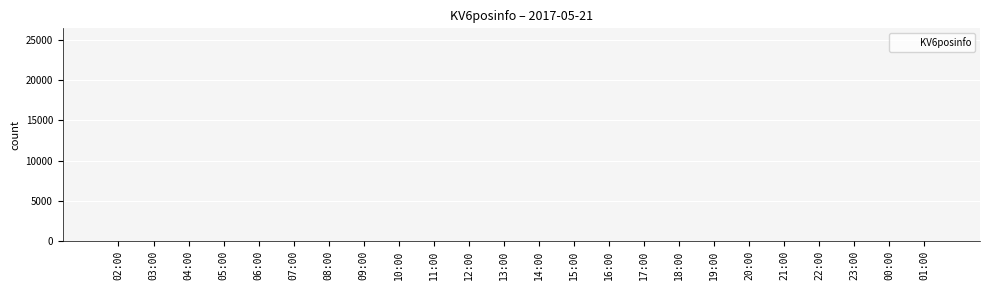

What is the difference between the values at 02:00 and 23:00?

983